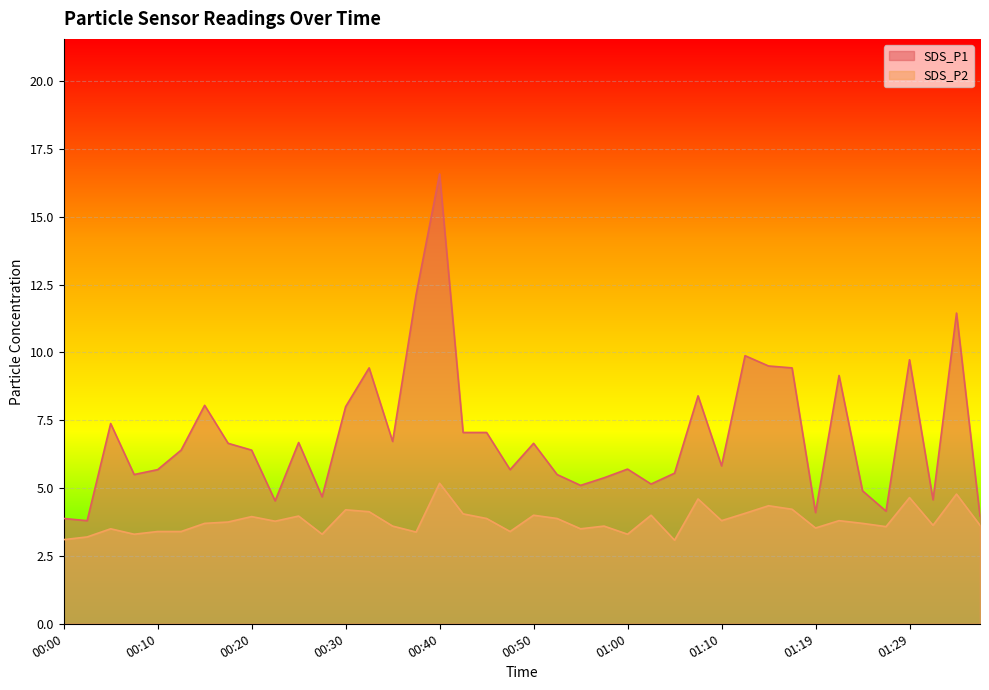

What is the sum of all SDS_P2 values?

151.9